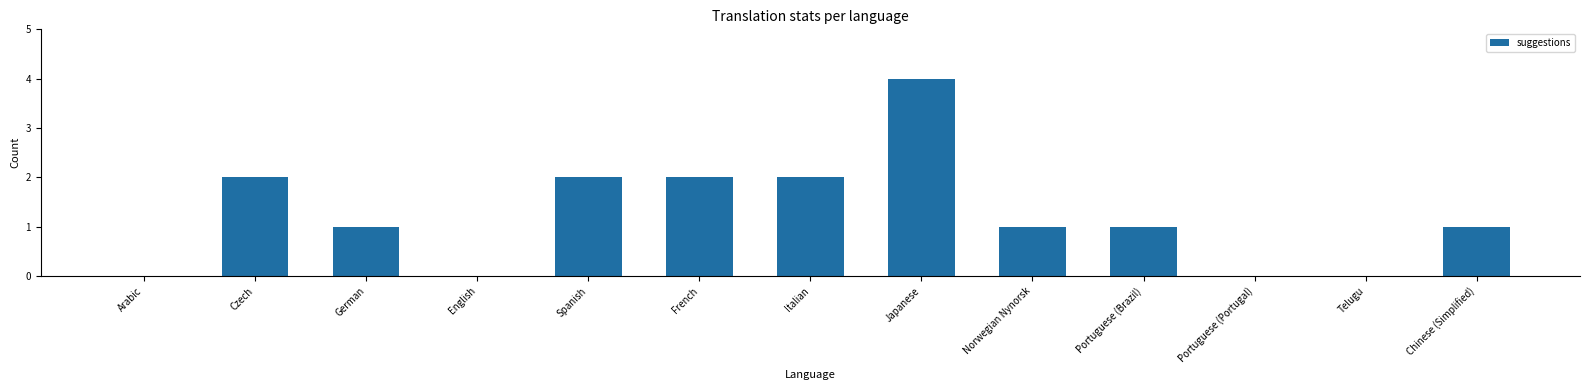

The chart shows a value of 2 at German. True or false?

False